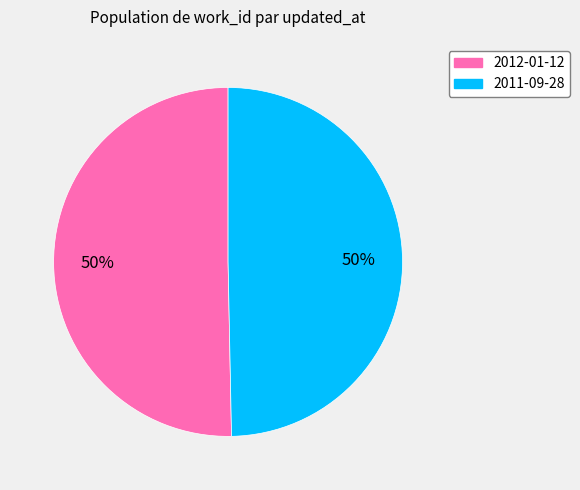

Do 2011-09-28 and 2012-01-12 together represent more than half of the pie?

Yes